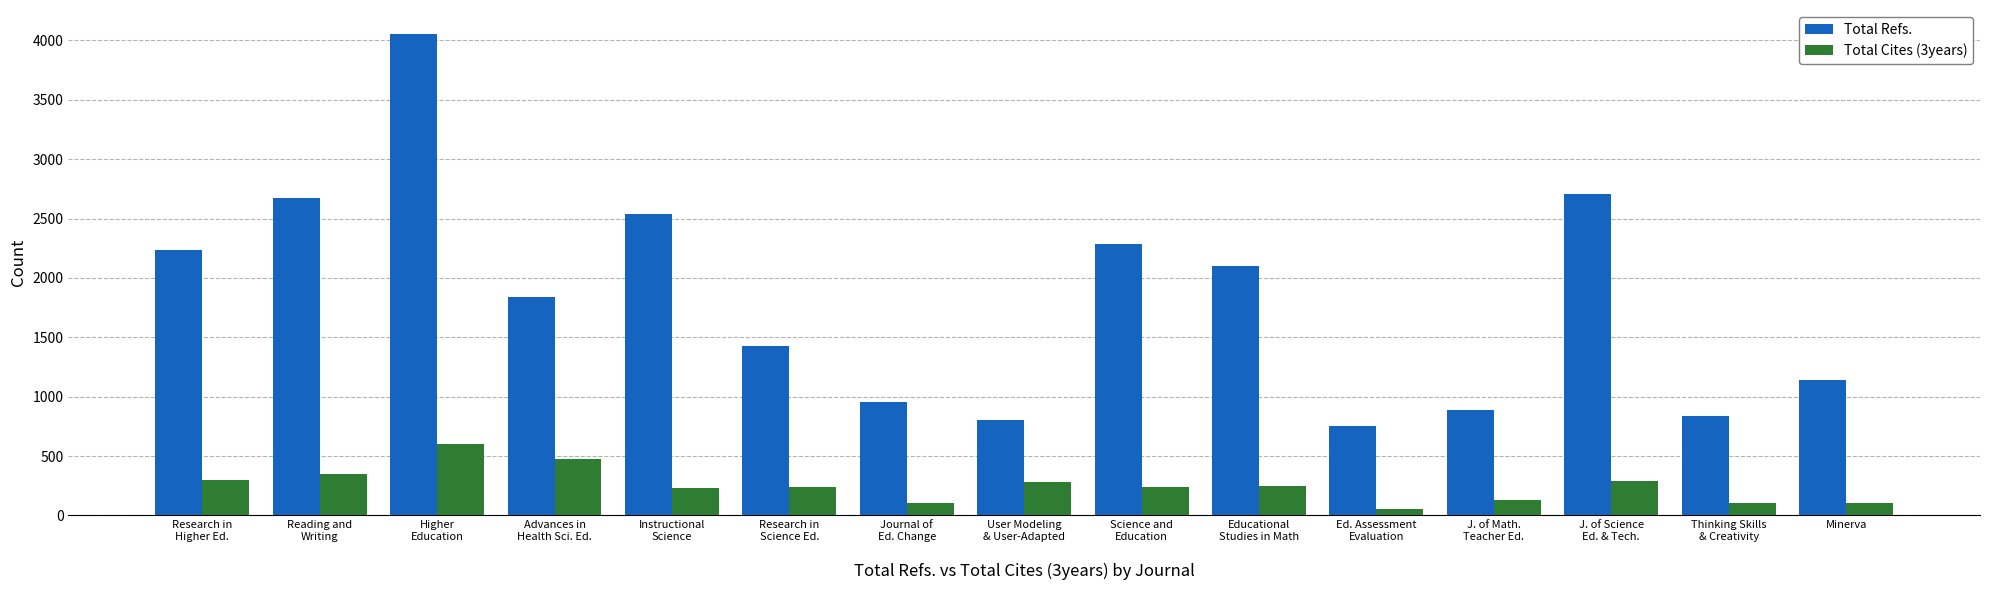

What is the difference between the Total Cites (3years) values at Reading and
Writing and Research in
Higher Ed.?

48